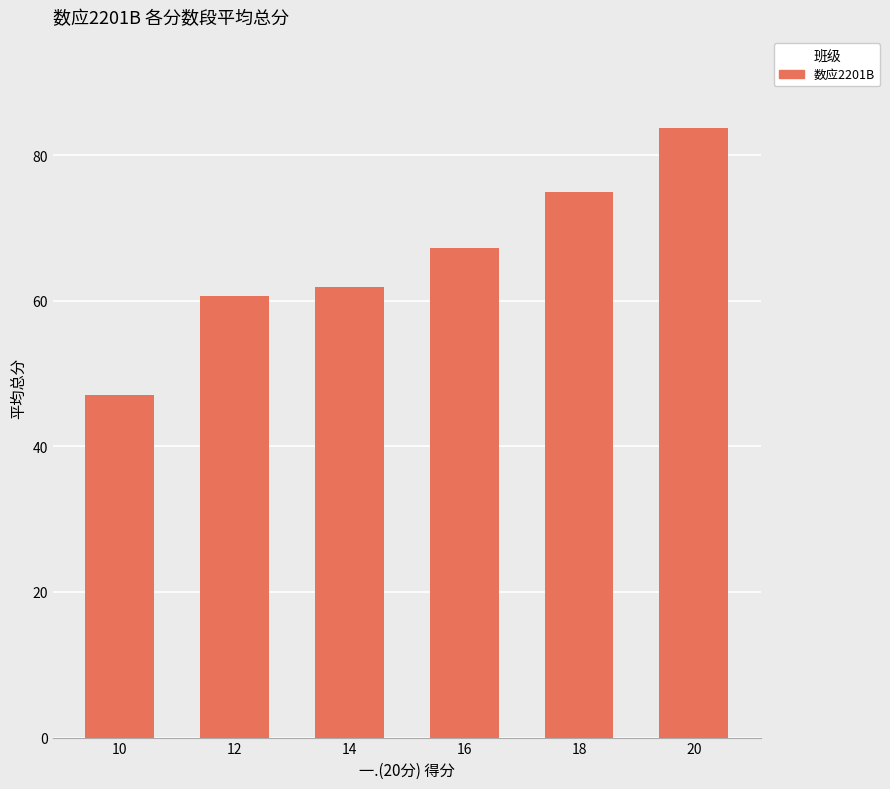

Where is the data nearest to the value 65?

16